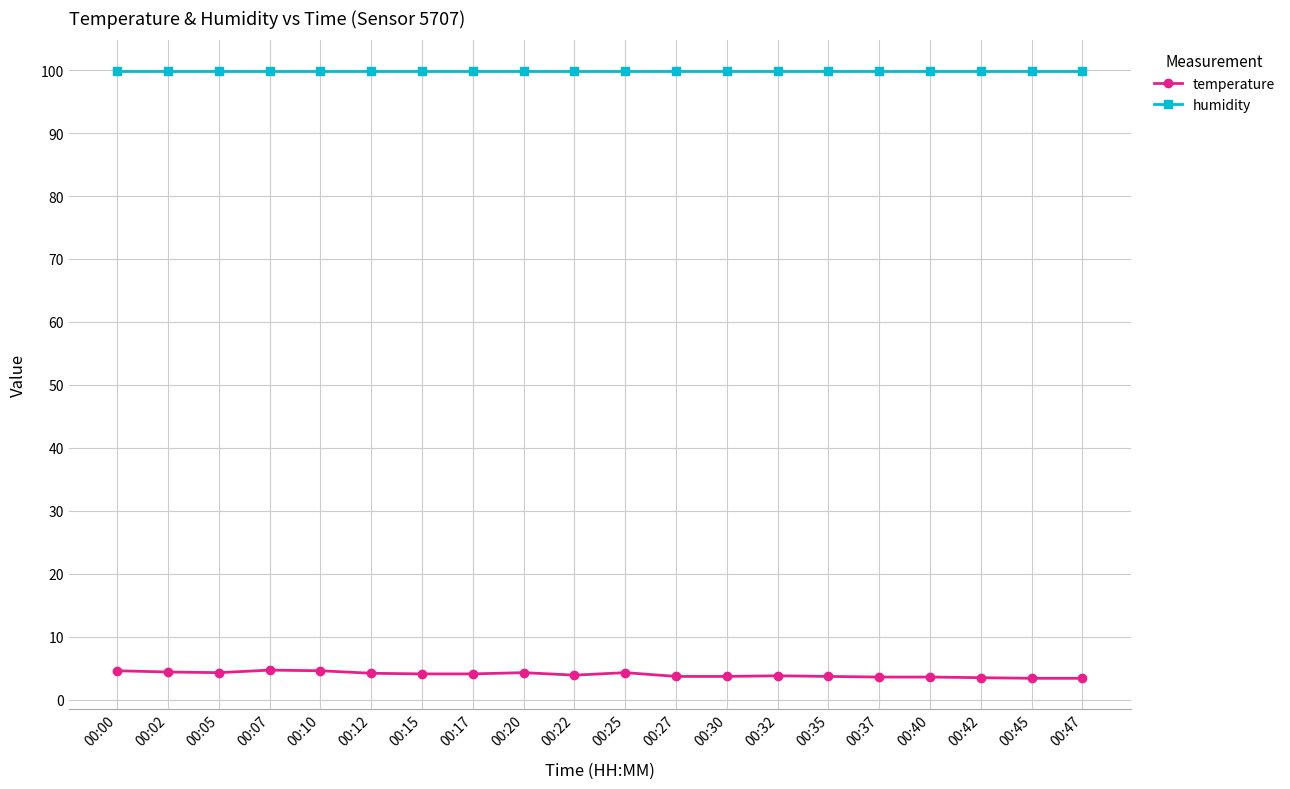

What is the greatest value displayed?

99.9